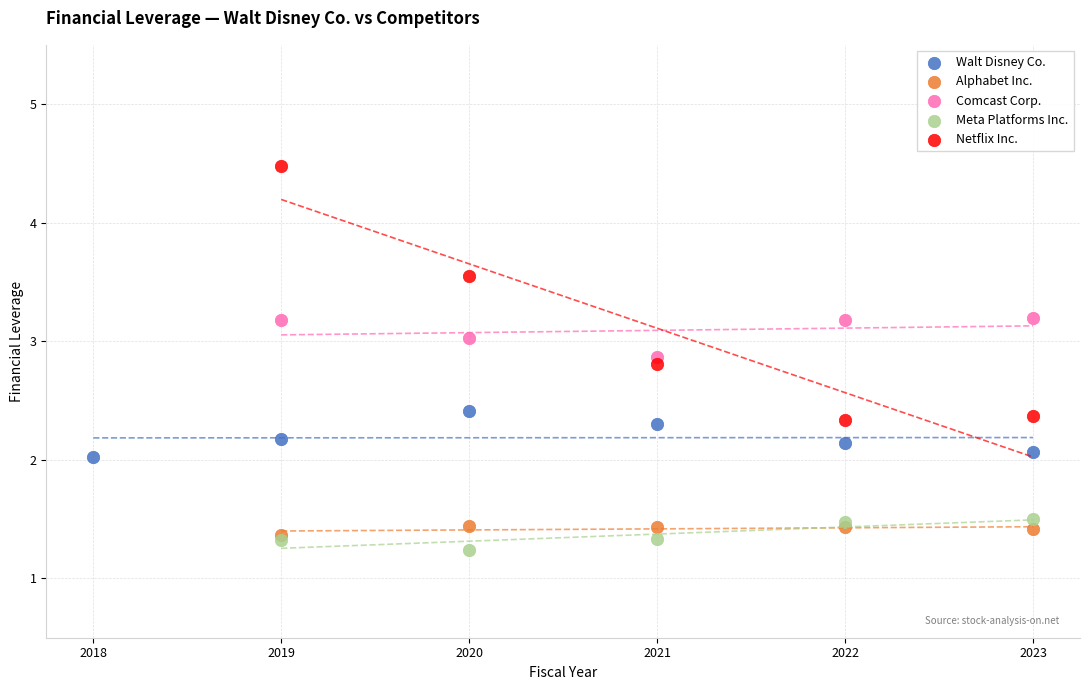

Which series has the widest spread of Y values?

Netflix Inc.